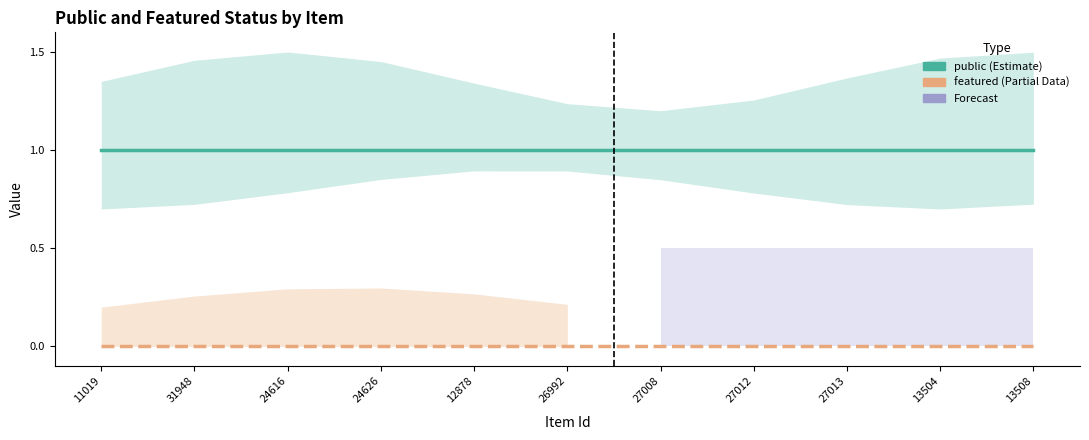

The public series shows 1 at 11019. True or false?

True